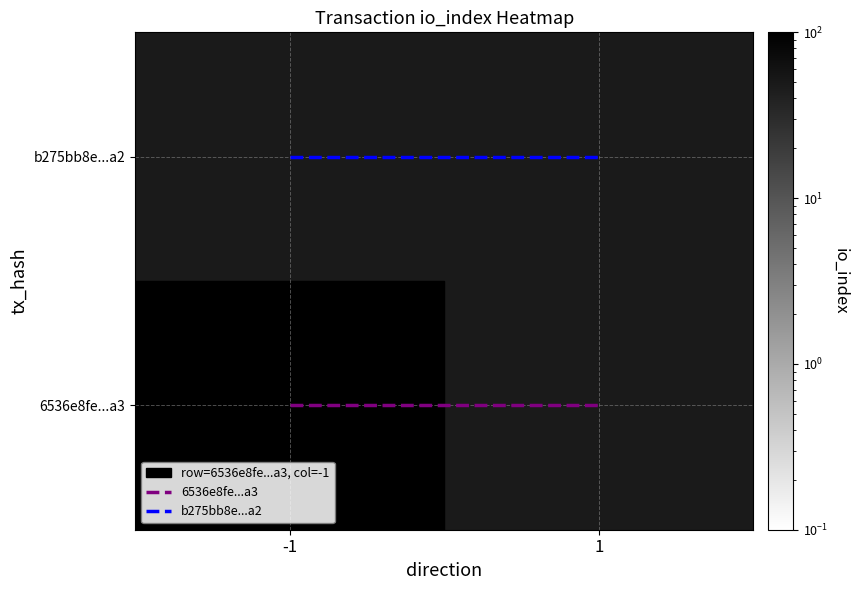

What is the greatest value displayed?

1